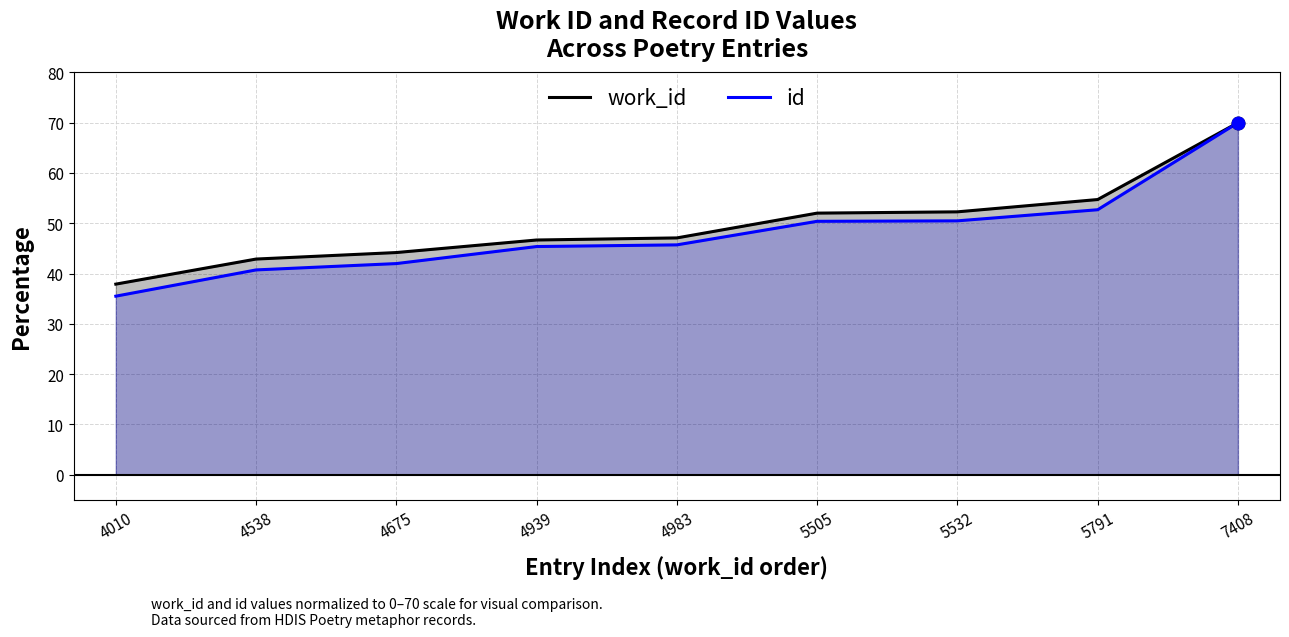

Is it true that id equals 80.4 at 5791?

False